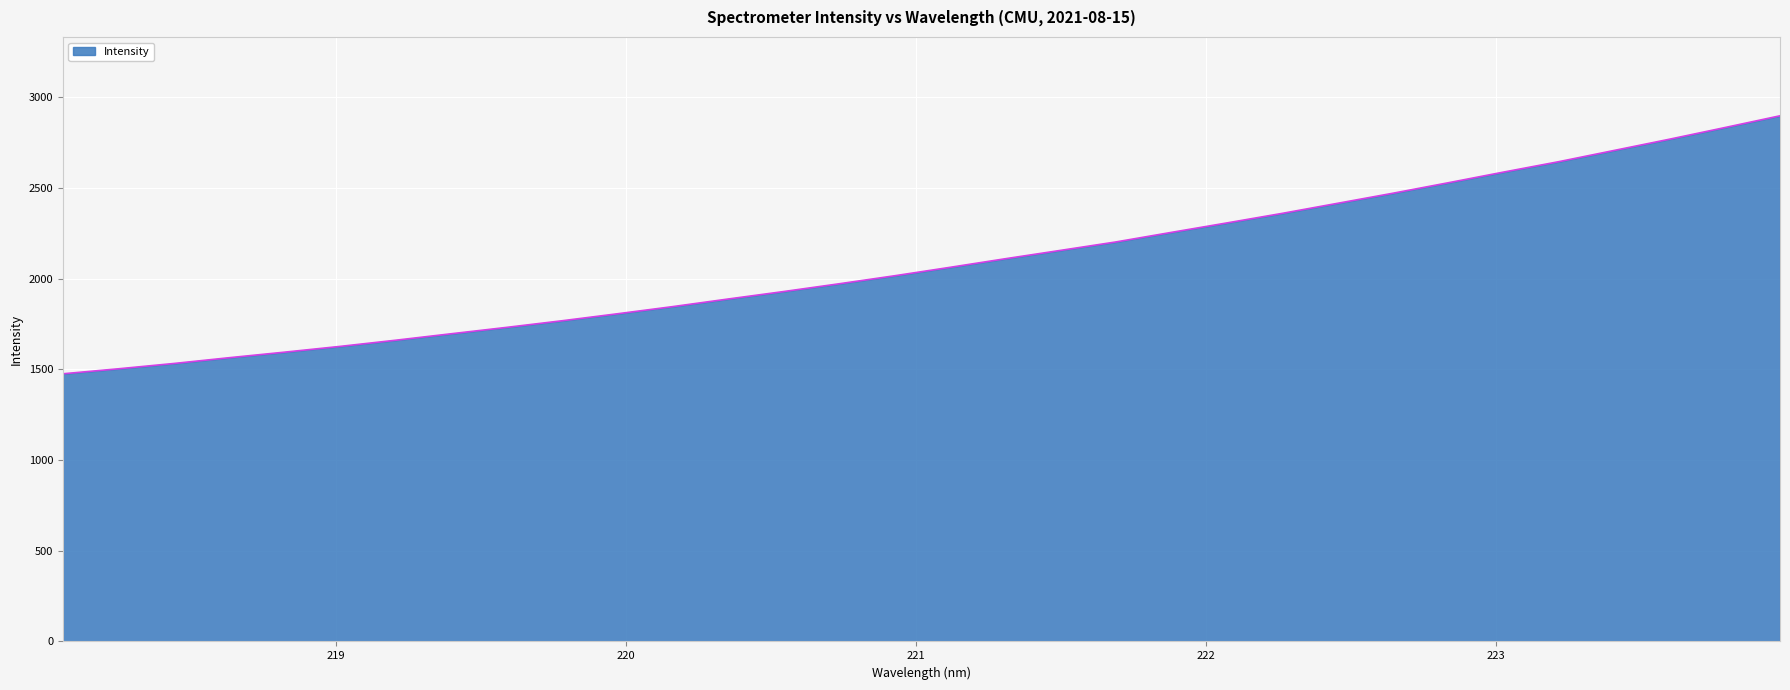

What is the maximum value shown in the chart?

2897.4